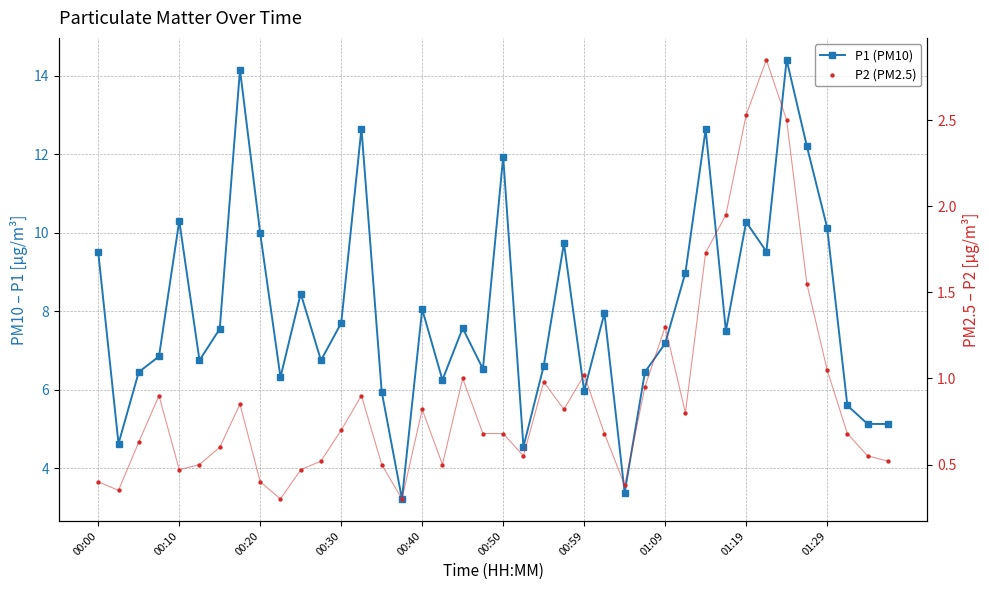

Which series has the largest Y range (max minus min)?

P1 (PM10)